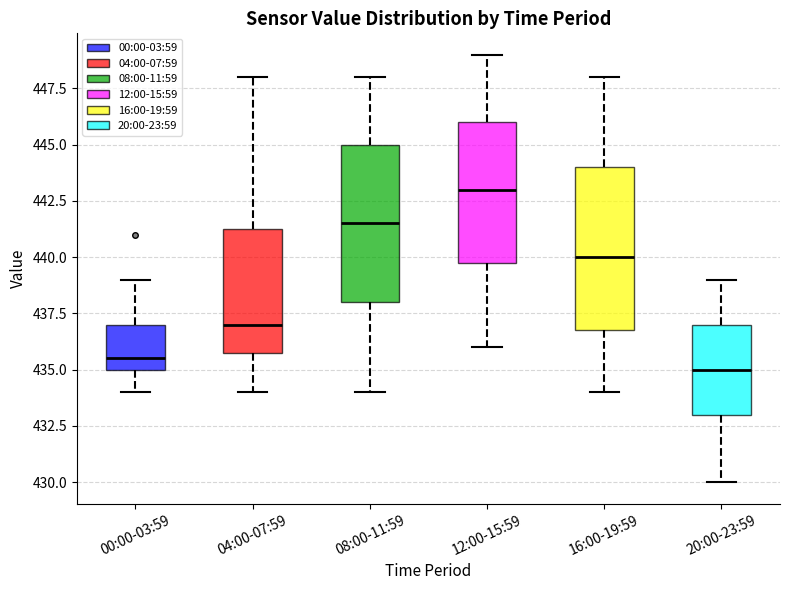

Which box has the highest median line?

12:00-15:59